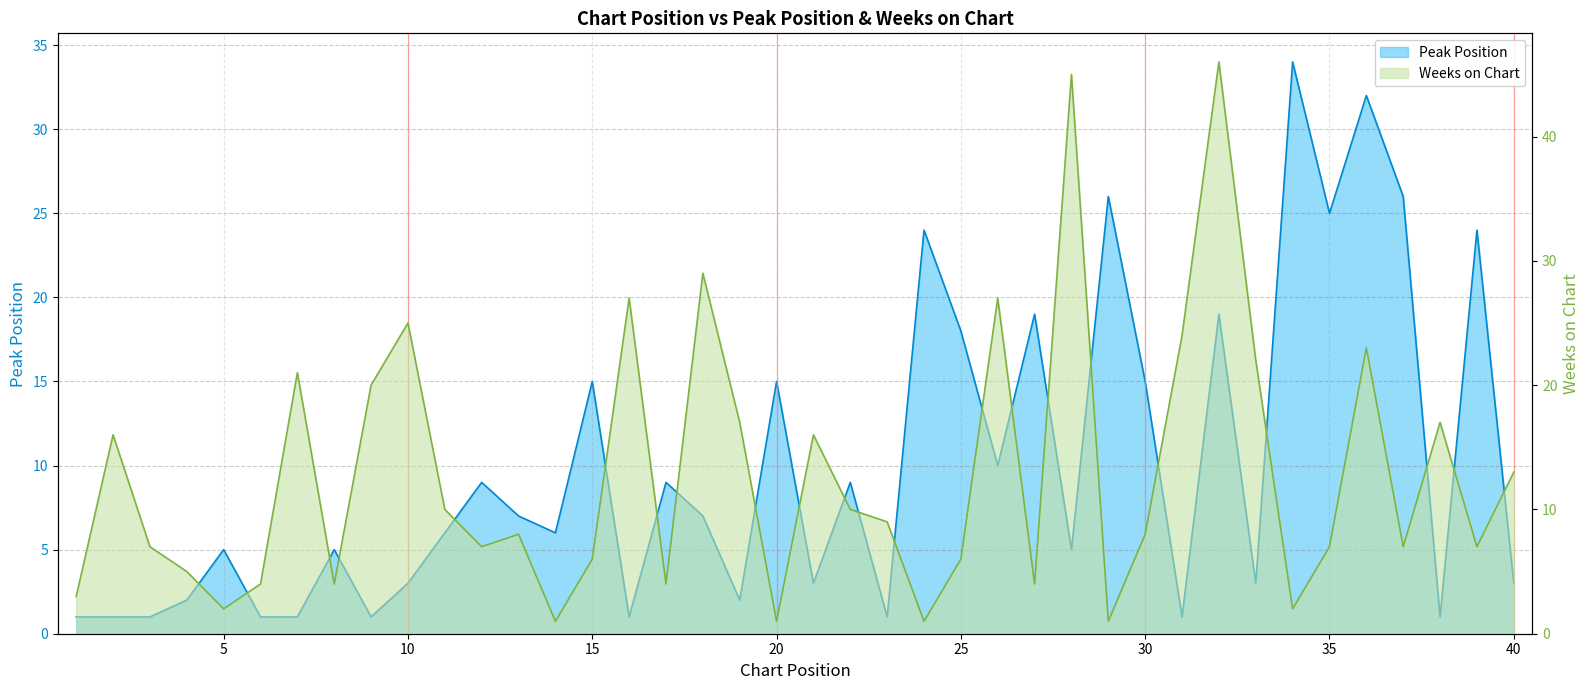

What is the sum of the Peak Position values at 17 and 19?

11